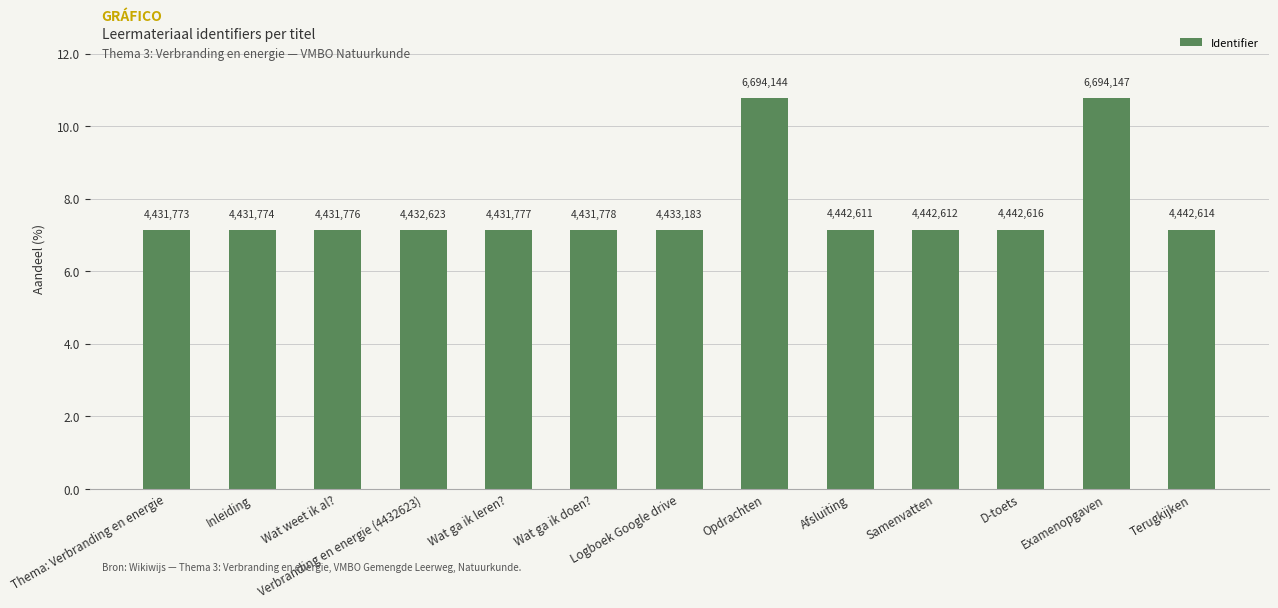

Which category has the highest value across all series?

Examenopgaven